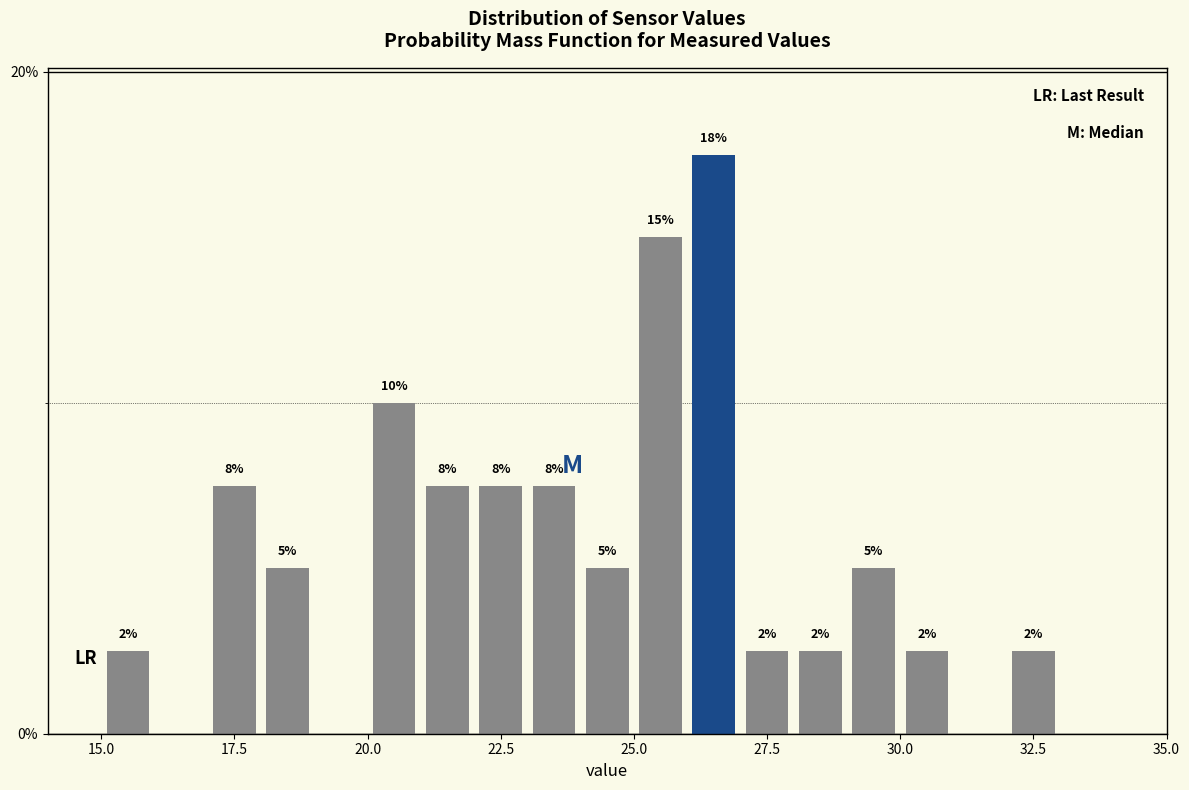

Read against the x-axis, roughly where is the centre of the tallest bar?

26.5